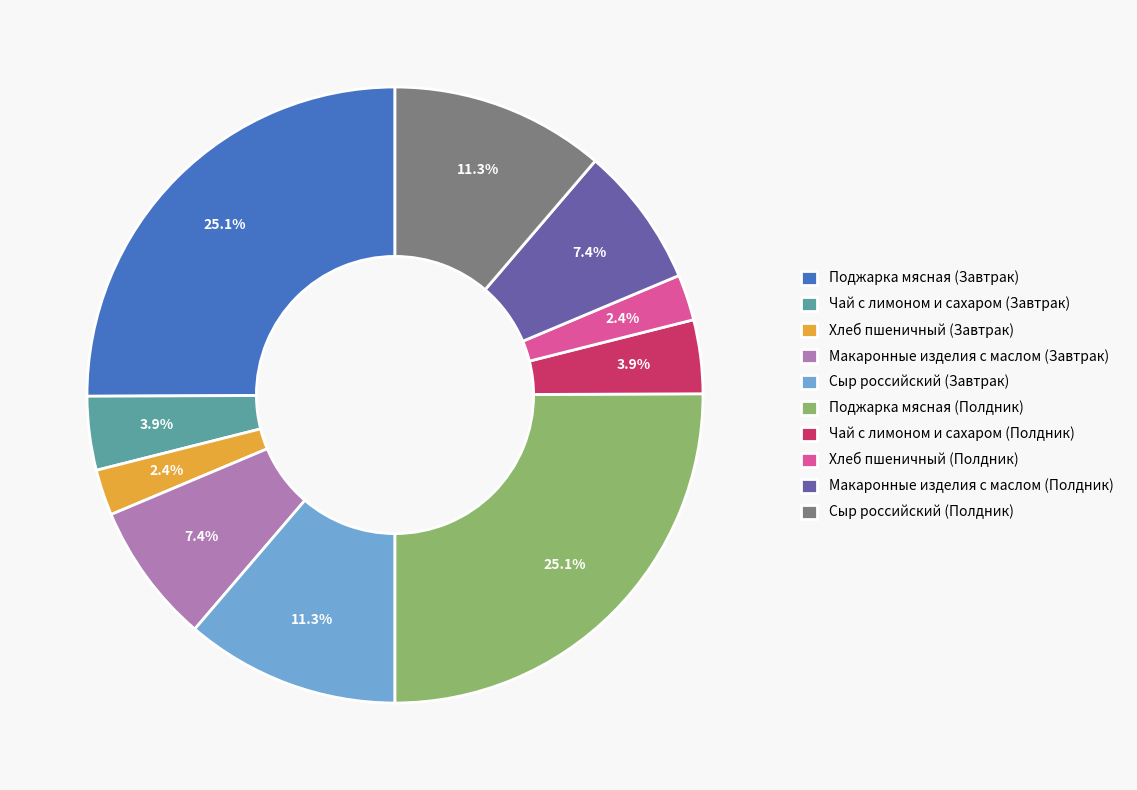

Is there any slice that represents more than half of the pie?

No